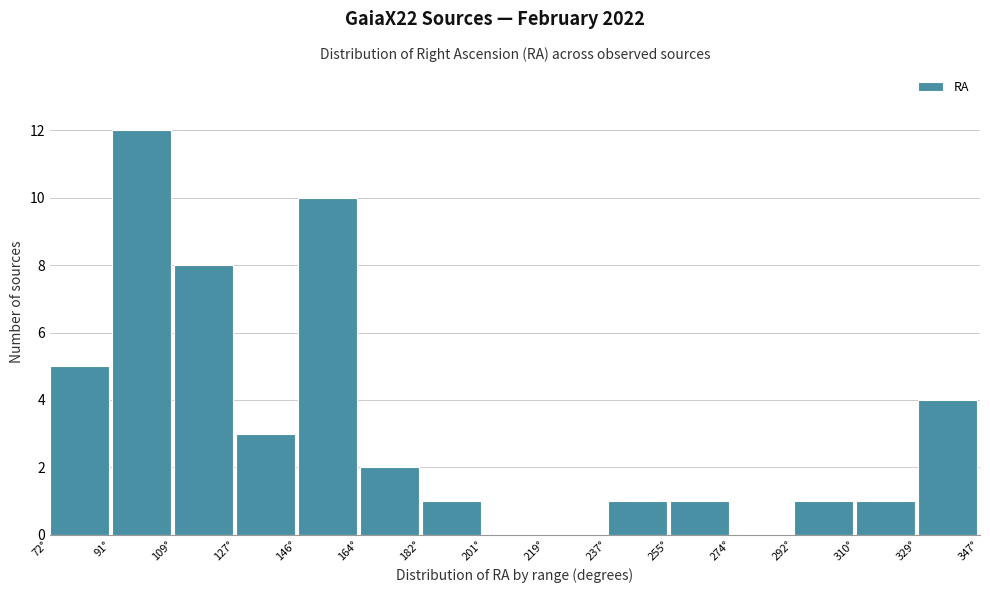

Which range on the x-axis has the tallest bar?

92 to 110